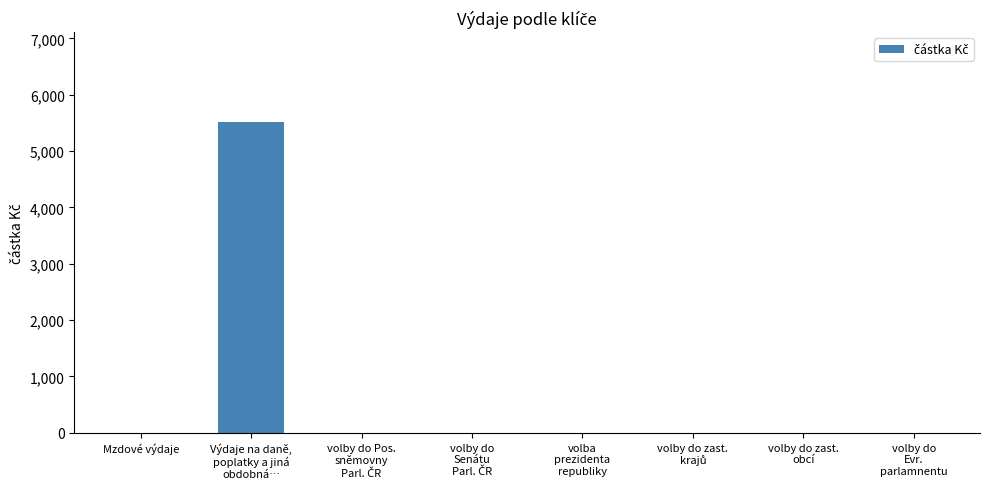

What is the greatest value displayed?

5508.1